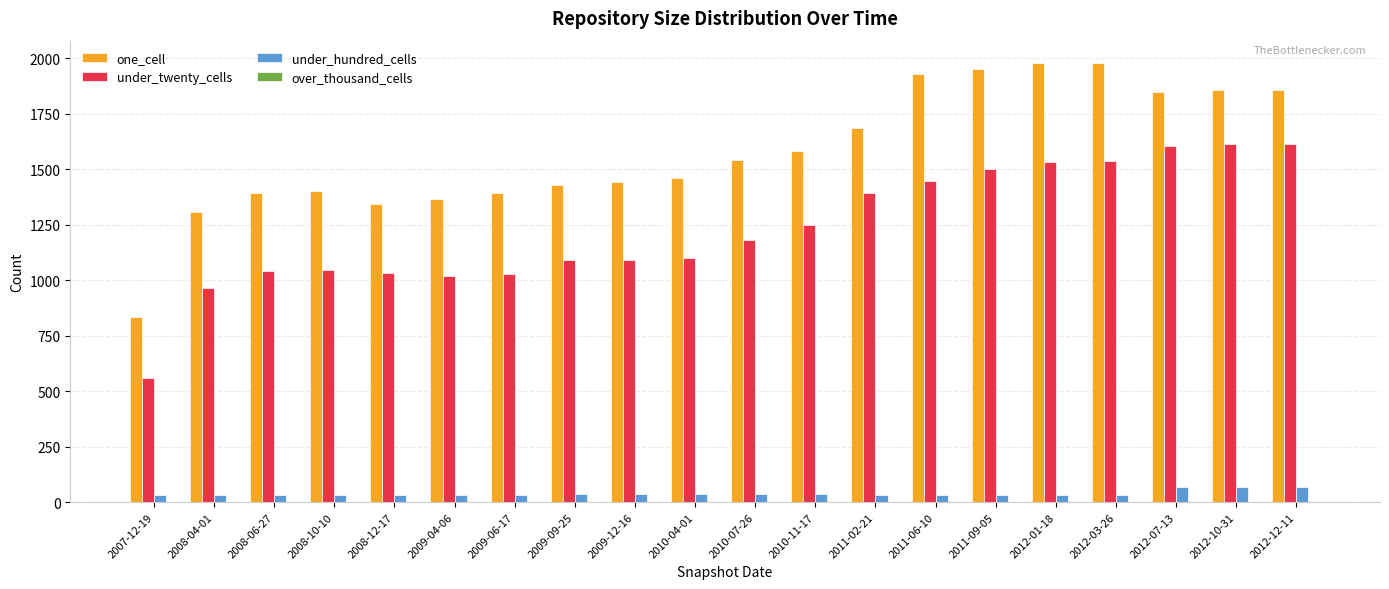

Where is one_cell nearest to the value 1406?

2008-10-10